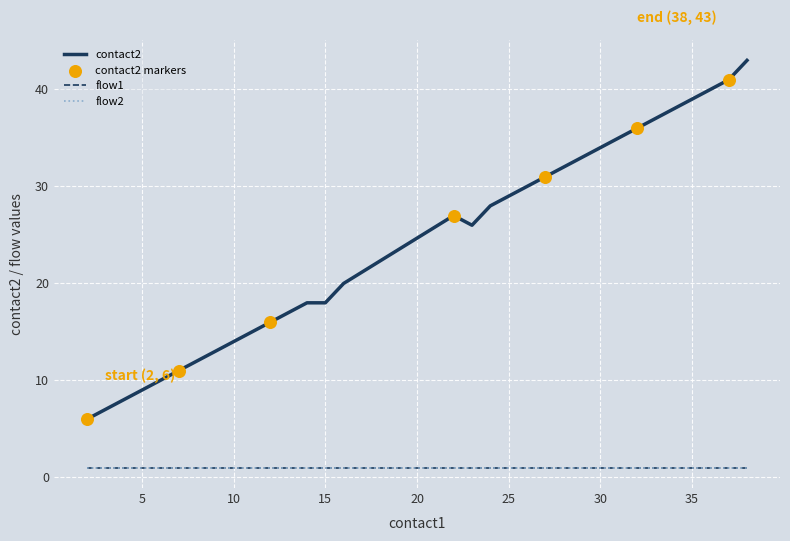

At which category is the sum across all series the highest?

38